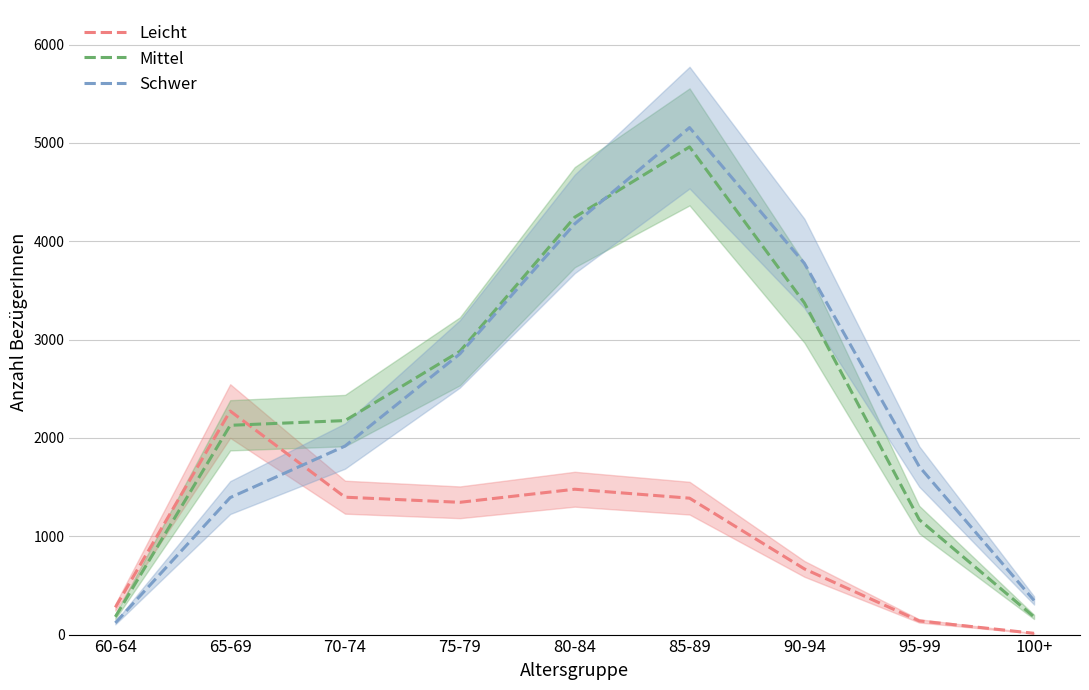

At which category does Mittel reach its first local peak?

85-89